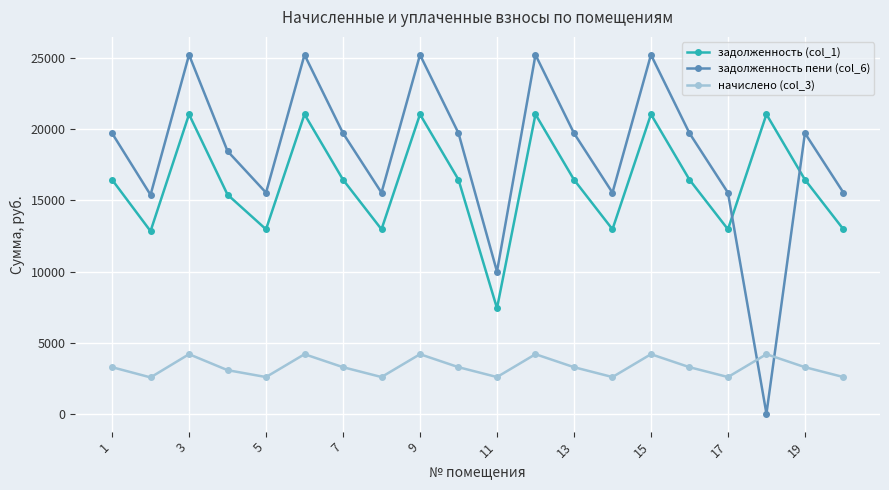

Which series has the largest range (max minus min)?

задолженность пени (col_6)